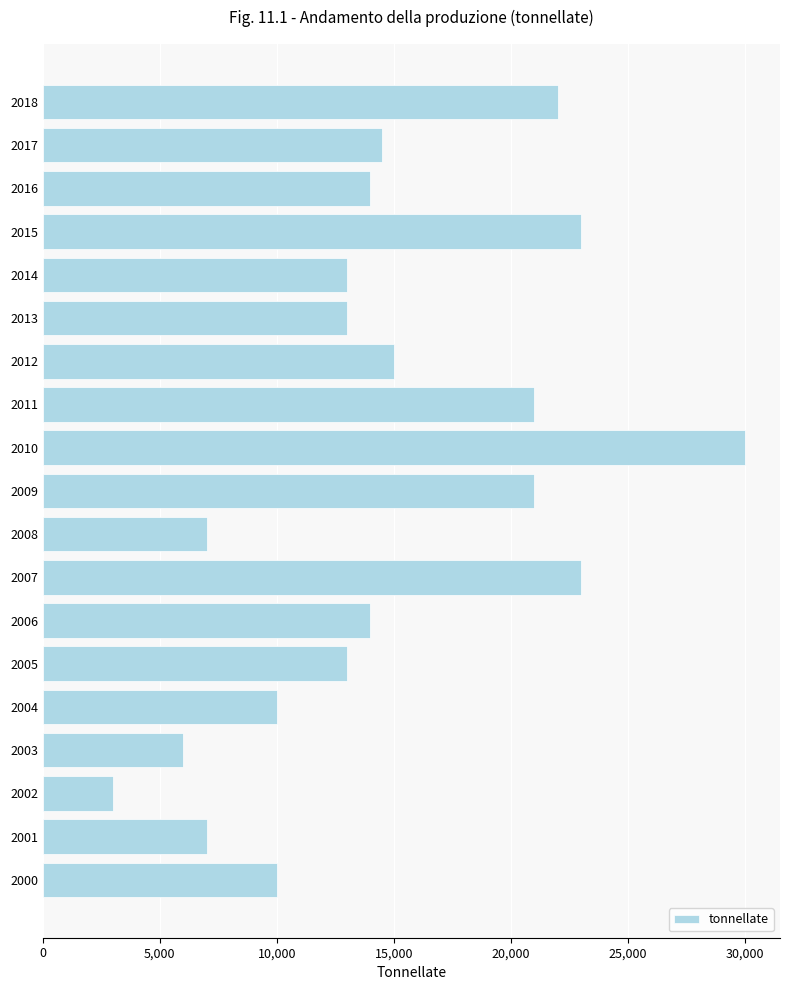

What is the average value?

14711